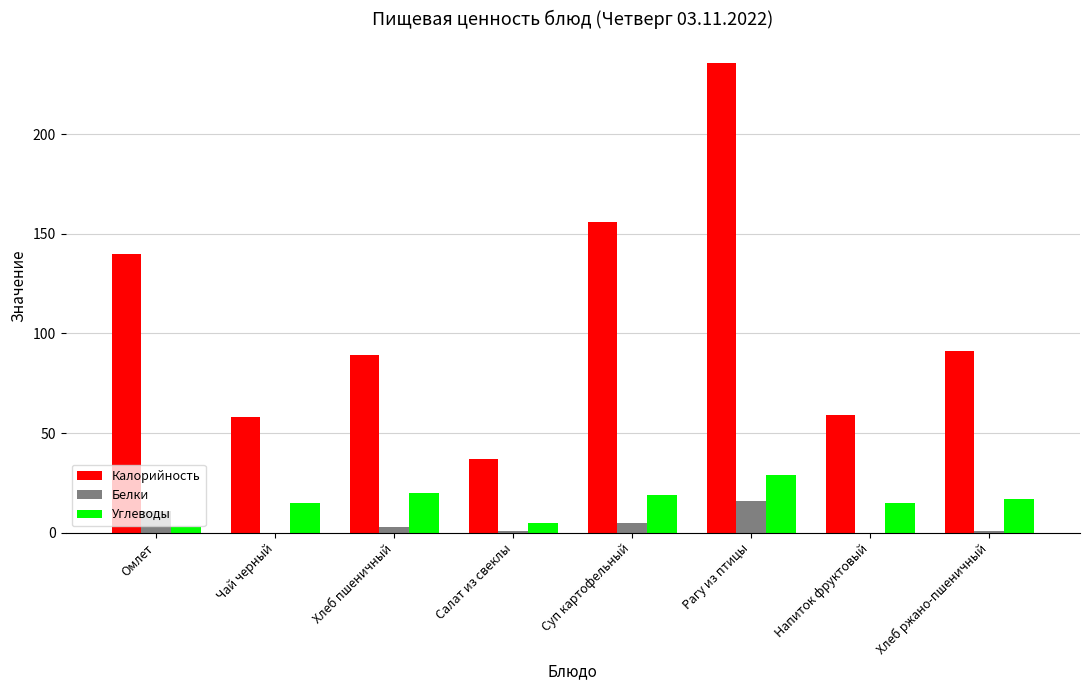

Is it true that Углеводы equals 5 at Салат из свеклы?

True